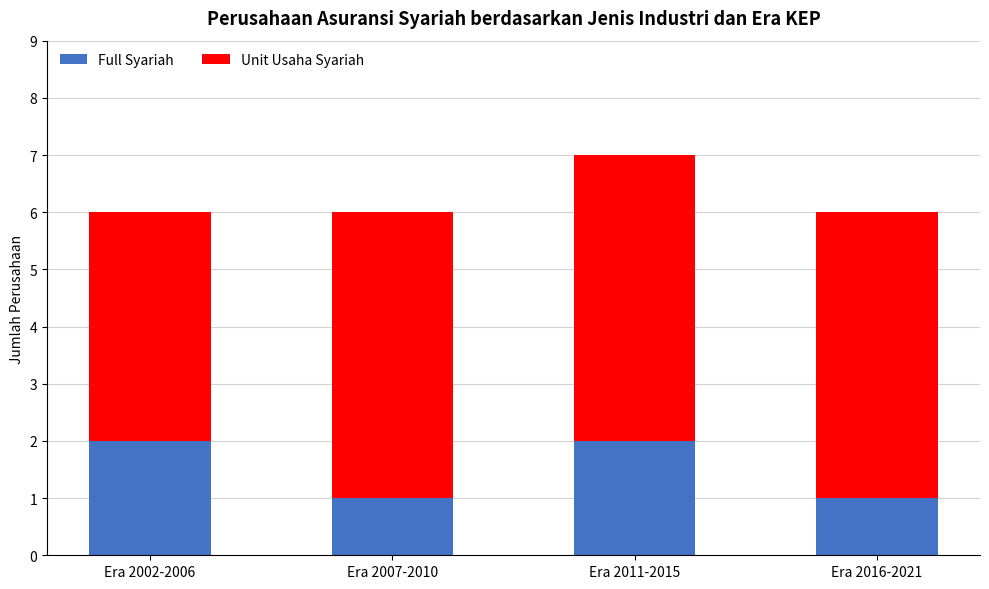

How many values in the Full Syariah series are below 2?

2